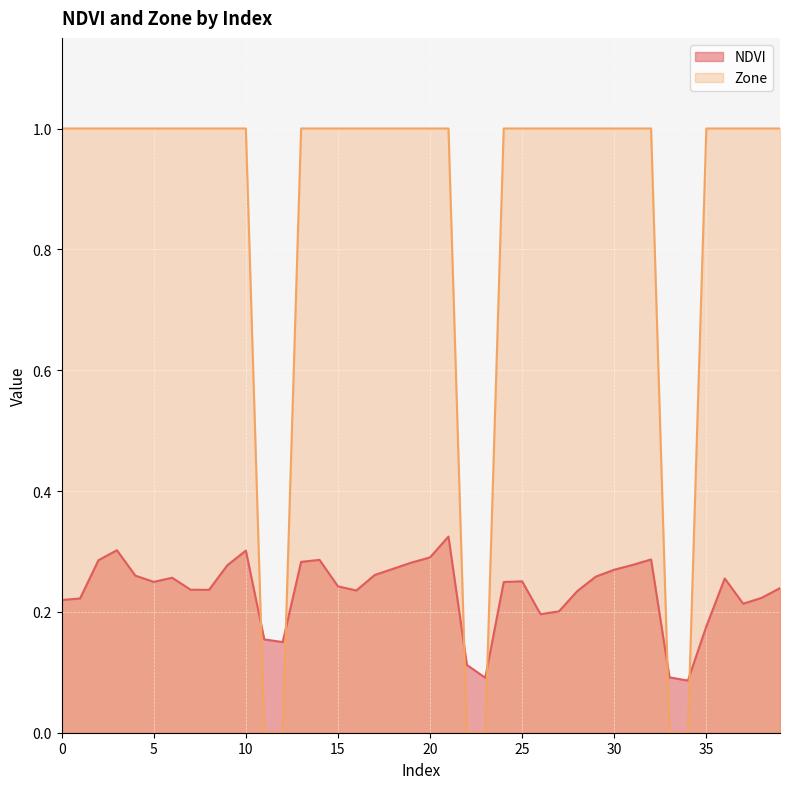

Rank the series at 26 from lowest to highest value.

NDVI, Zone